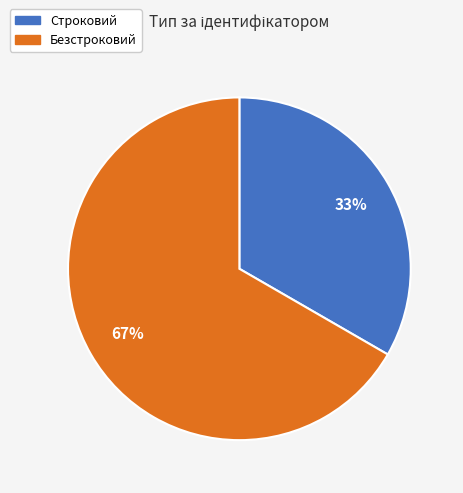

Is the sum of Безстроковий and Строковий greater than half?

Yes